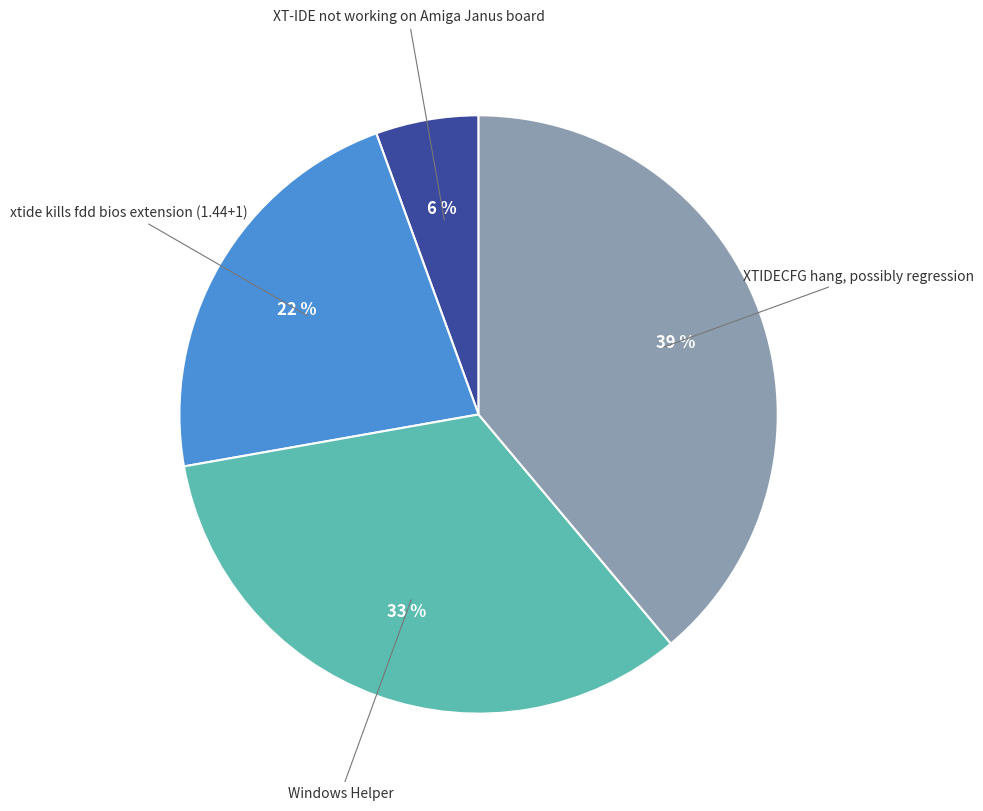

Which has a higher value, XTIDECFG hang, possibly regression or Windows Helper?

XTIDECFG hang, possibly regression